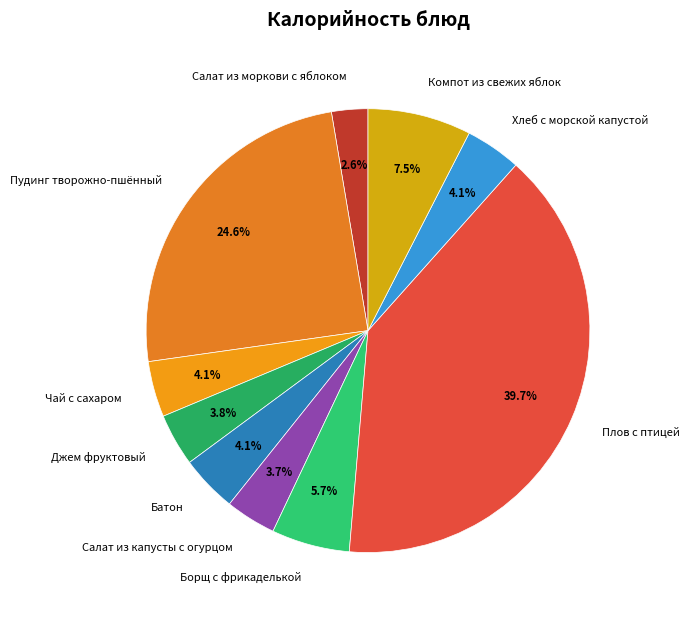

Approximately how many times larger is the value at Салат из капусты с огурцом compared to Джем фруктовый?

1.0